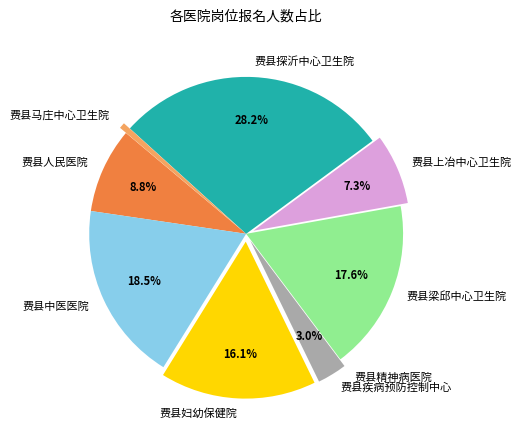

Is there any slice that represents more than half of the pie?

No